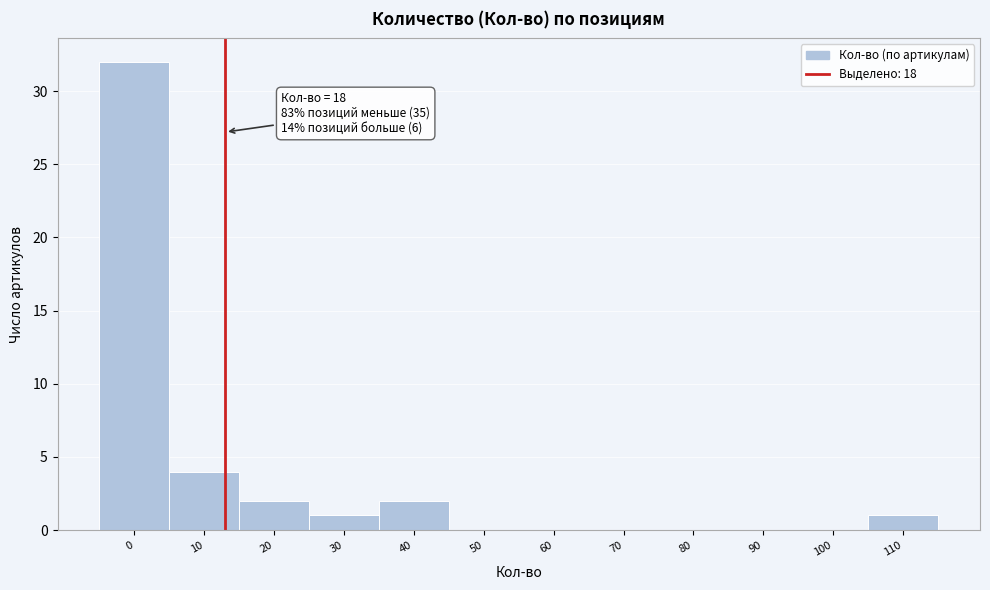

Reading left to right, what are all the values shown in this chart?

0=32	10=4	20=2	30=1	40=2	50=0	60=0	70=0	80=0	90=0	100=0	110=1